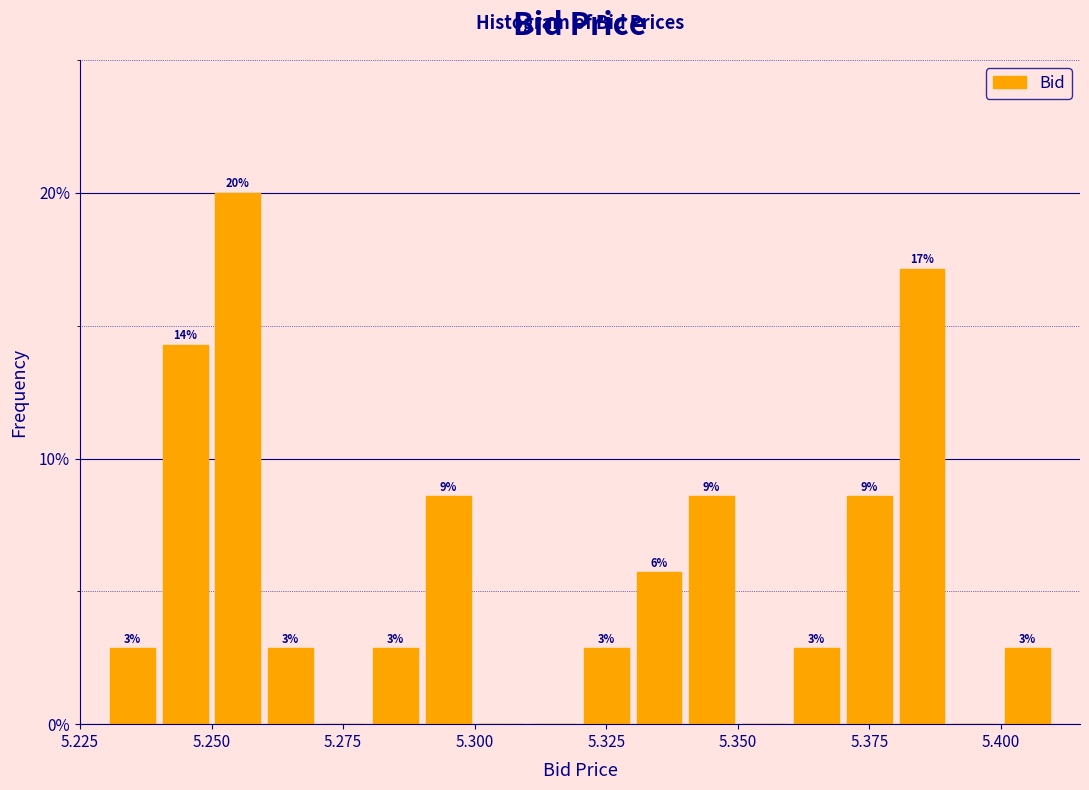

Read against the x-axis, roughly where is the centre of the tallest bar?

5.255